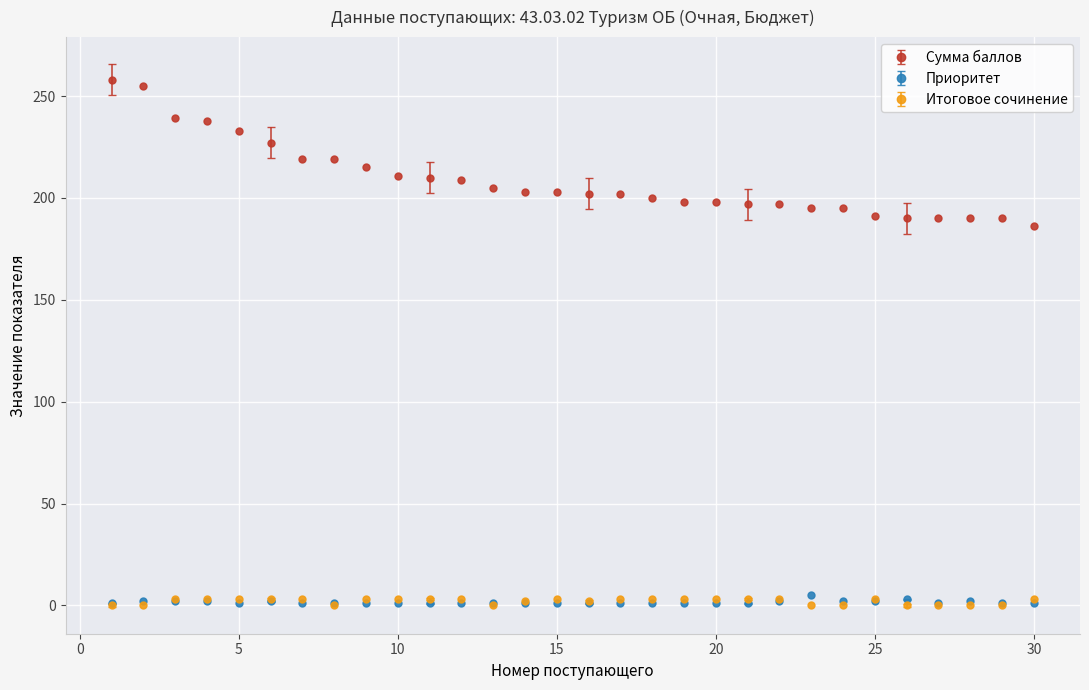

Which series has the largest range (max minus min)?

Сумма баллов